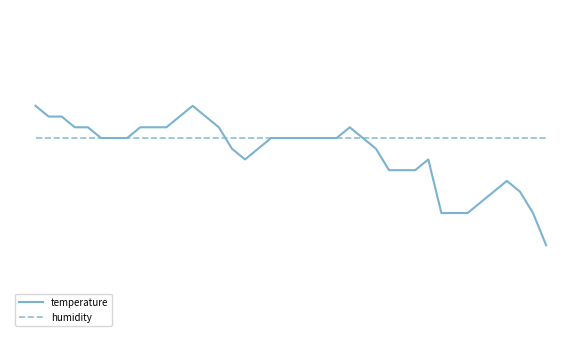

Which has a higher value, 13 or 10?

13